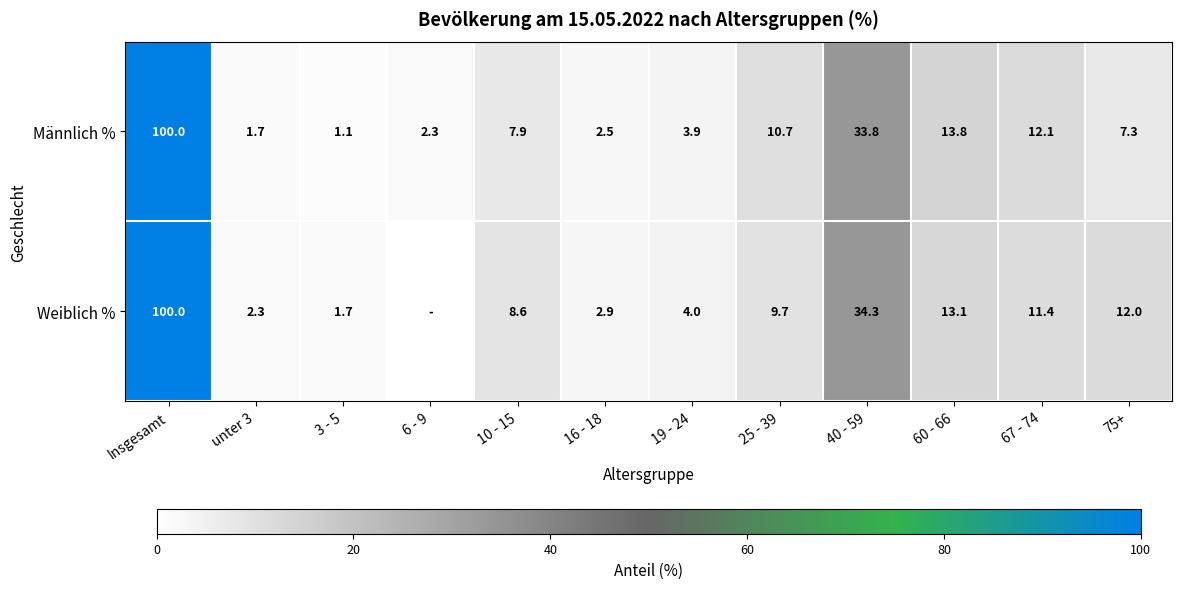

Is it true that Männlich % equals 8.5 at 60 - 66?

False